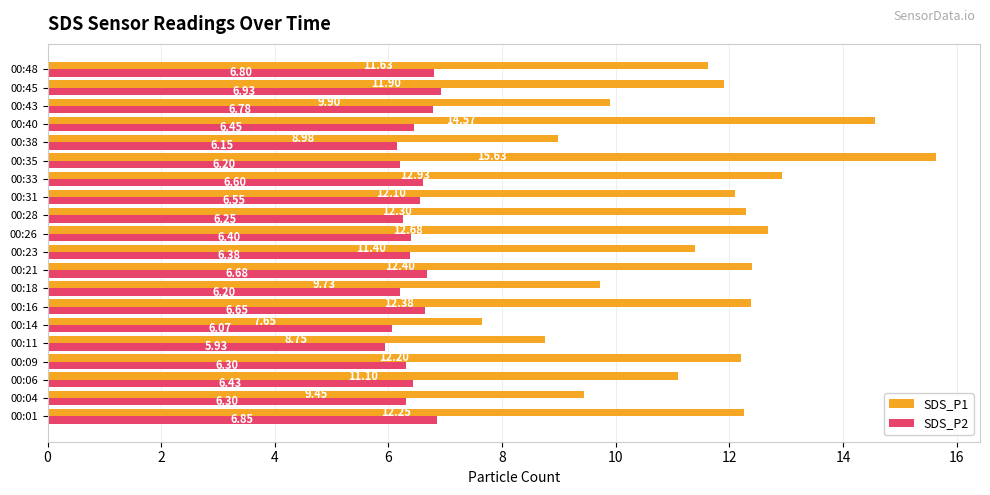

Which series has the widest spread of values?

SDS_P1